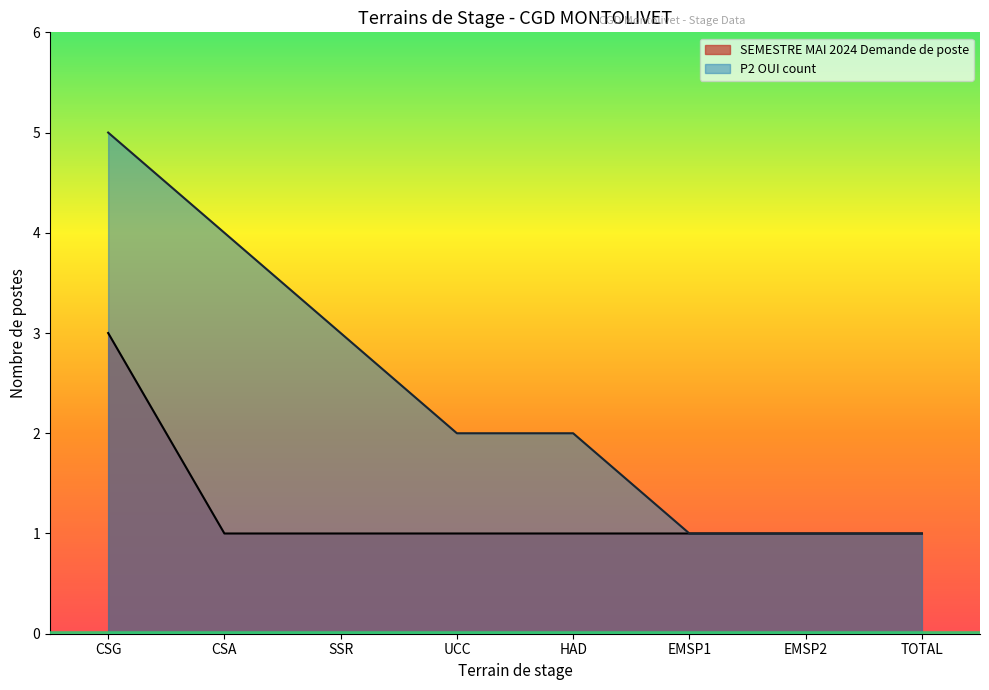

How many values in the P2 OUI count series exceed 2?

3